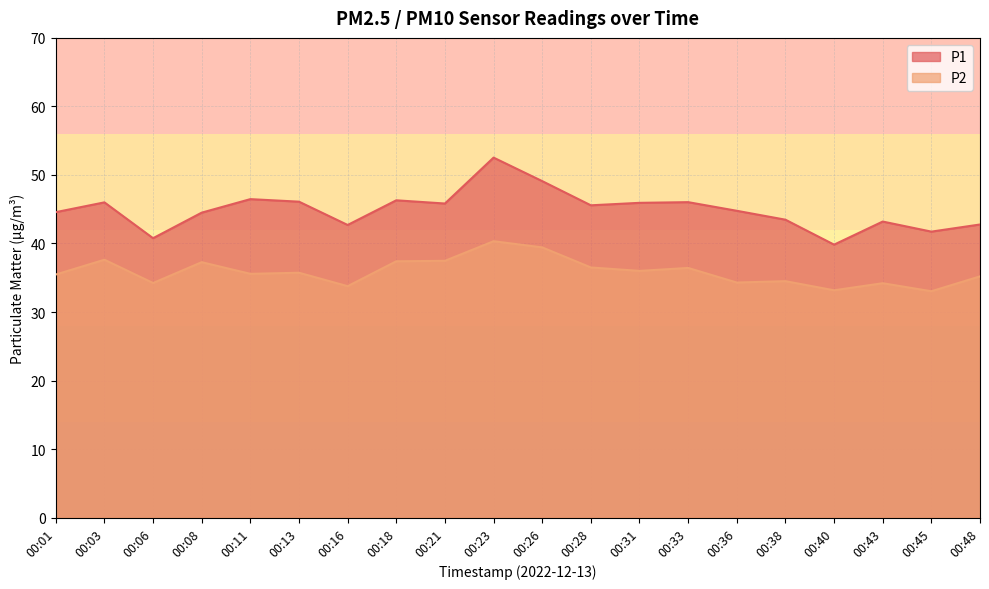

How many interior local valleys does the P1 series have?

6